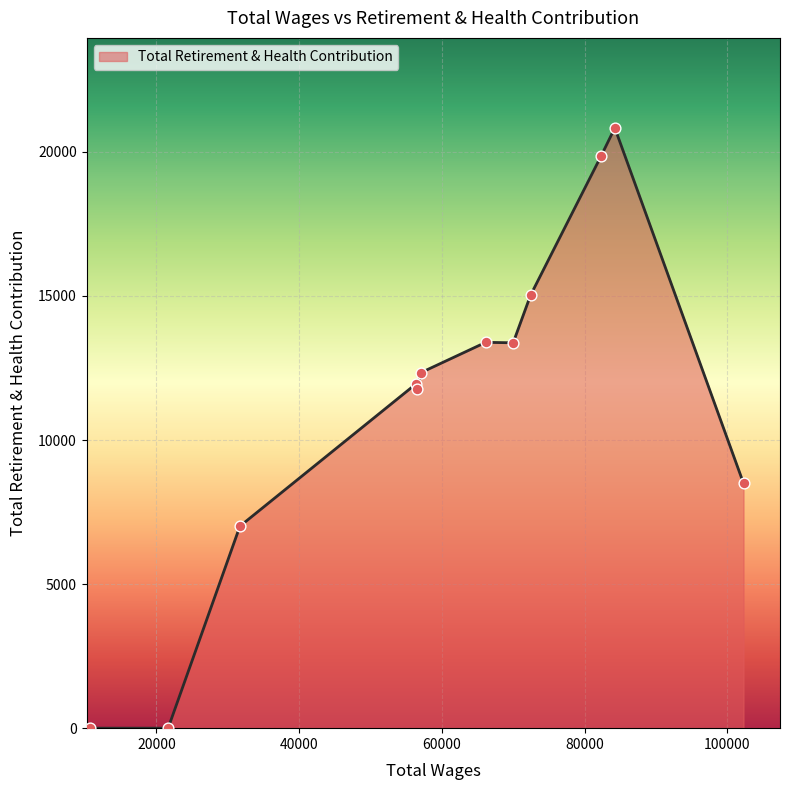

What is the difference between the maximum and minimum values?

20831